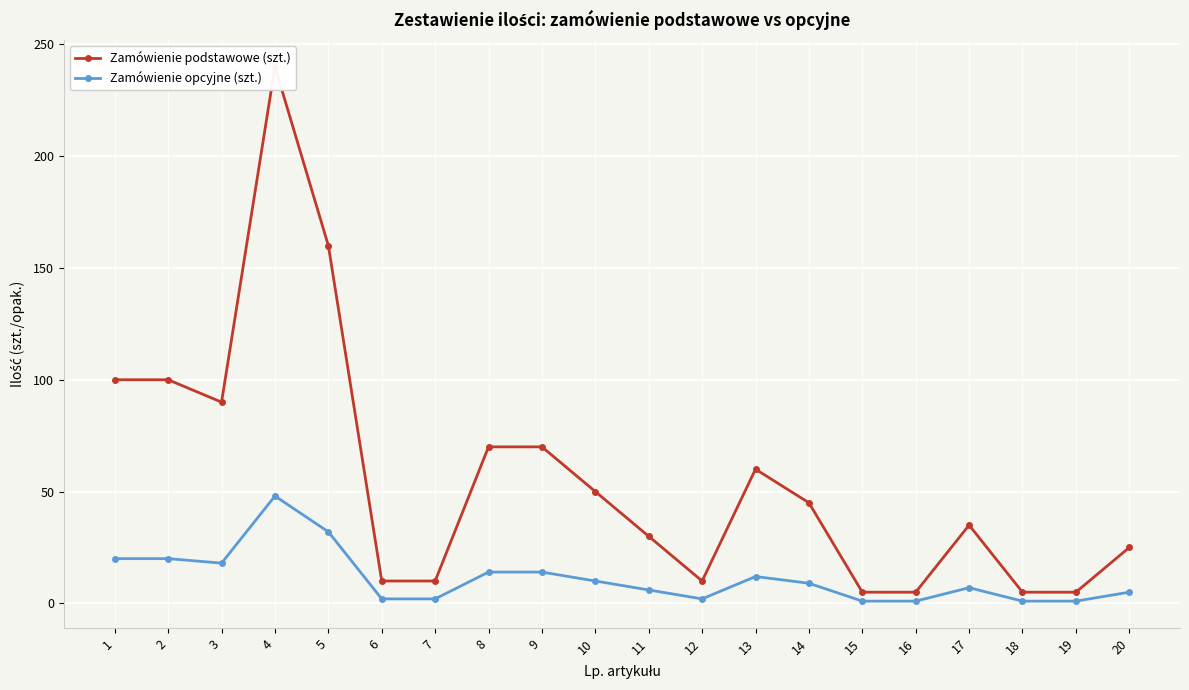

Between 11 and 18, which is larger?

11